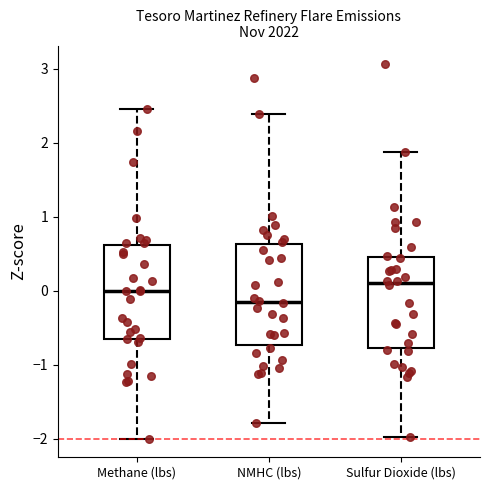

Which box's median line is the highest?

Sulfur Dioxide (lbs)